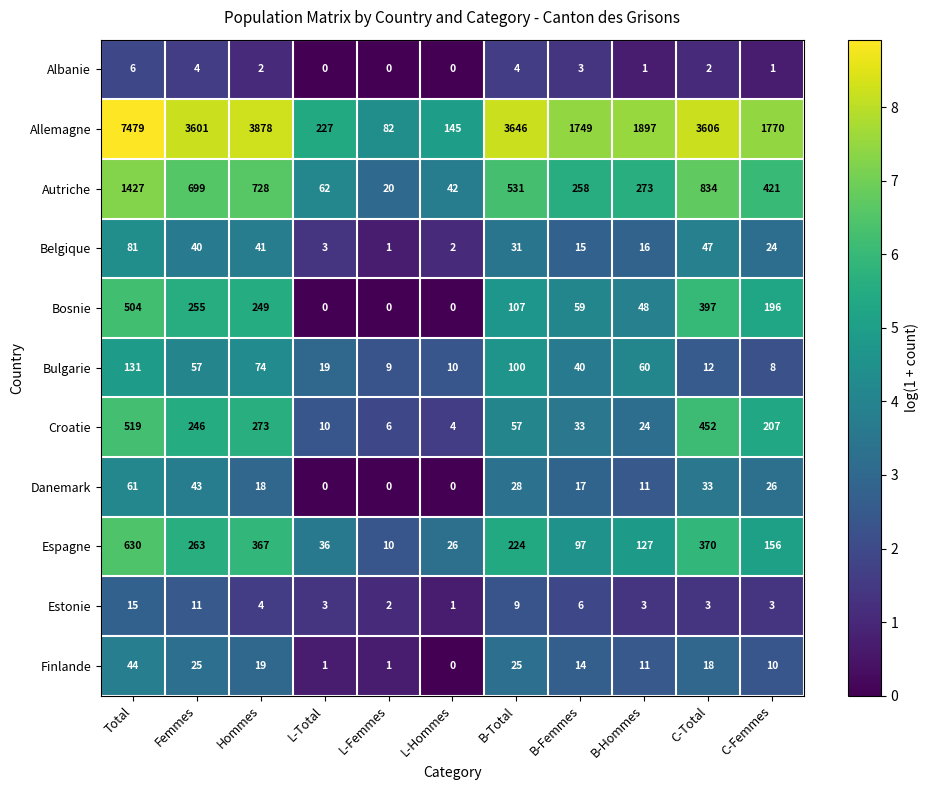

What is the difference between the highest and lowest values at Total?

7473